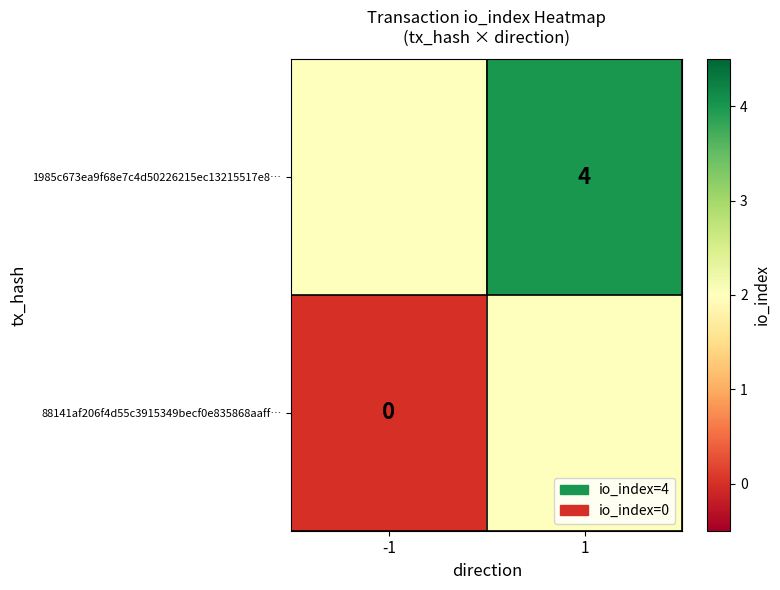

Is the value of 88141af206f4d55c3915349becf0e835868aaff… at -1 greater than the value of 1985c673ea9f68e7c4d50226215ec13215517e8… at 1?

No